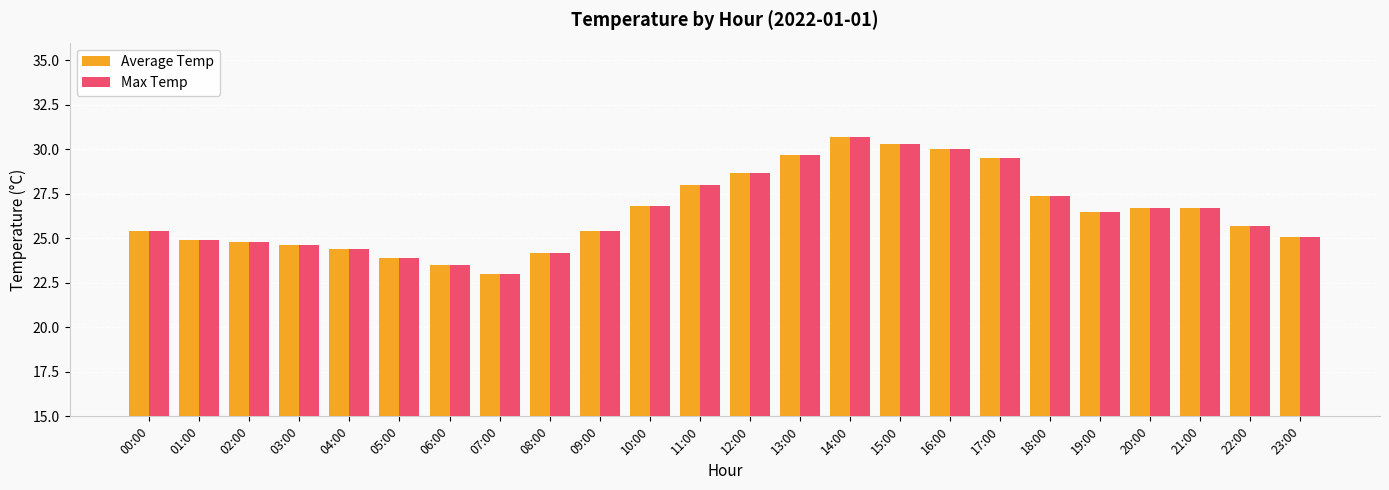

The Average Temp series shows 28.0 at 11:00. True or false?

True